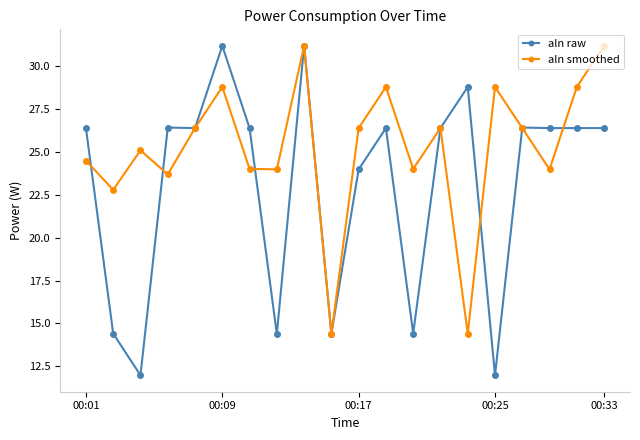

What is the sum of all aln smoothed values?

504.1